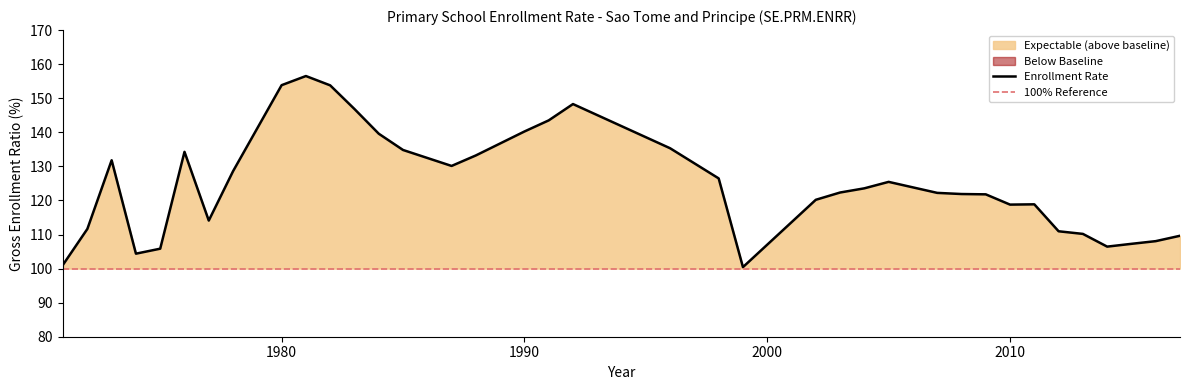

List the labels in order of value, smallest first.

1999, 1971, 1974, 1975, 2014, 2015, 2016, 2017, 2013, 2012, 1972, 1977, 2010, 2011, 2002, 2009, 2008, 2007, 2003, 2004, 2005, 1998, 1978, 1987, 1973, 1988, 1976, 1985, 1996, 1984, 1990, 1991, 1983, 1992, 1982, 1980, 1981